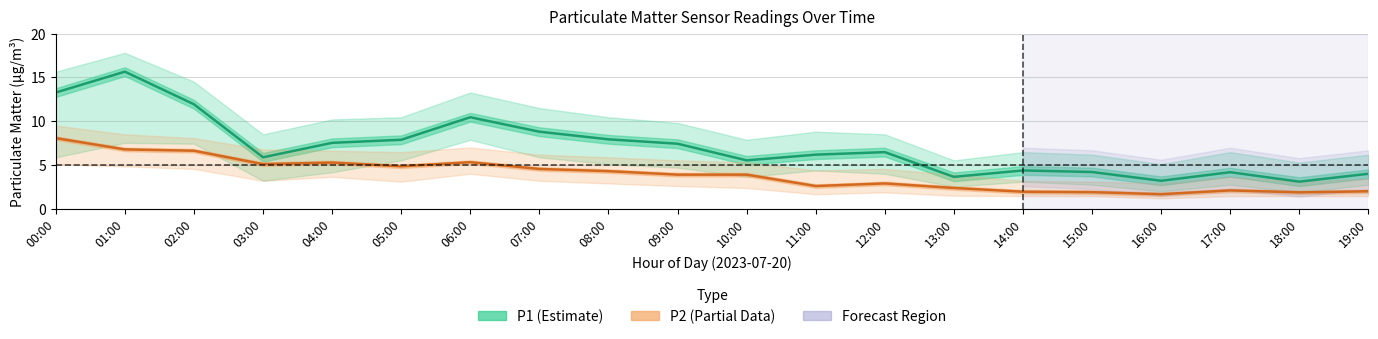

Is it true that P2 equals 11.8 at 02:00?

False